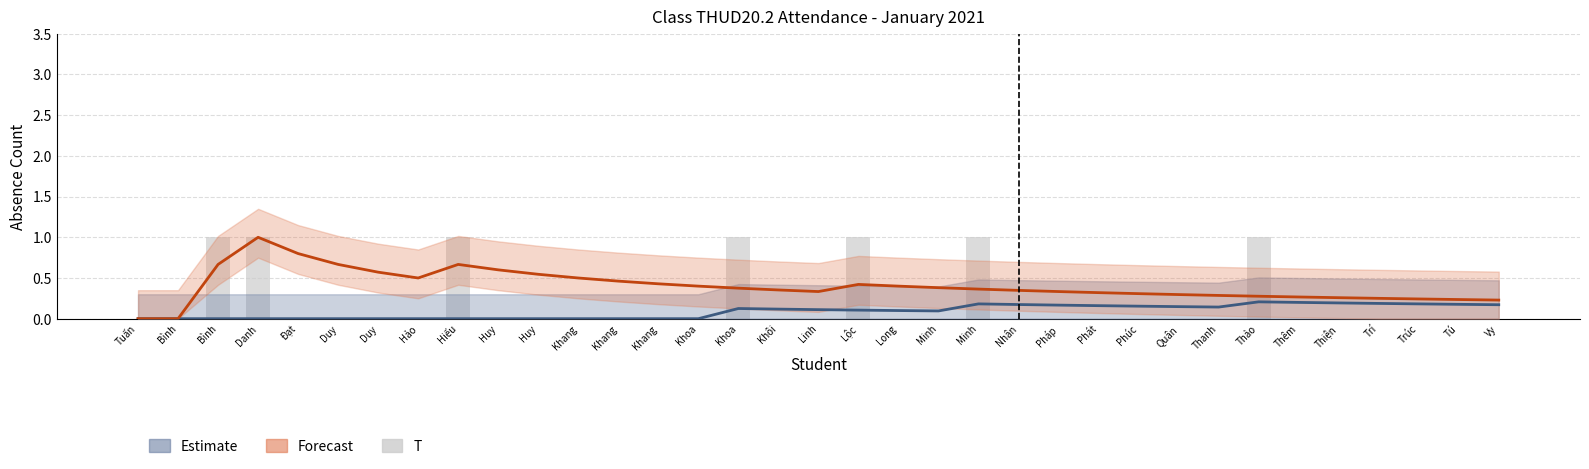

What is the greatest value displayed?

1